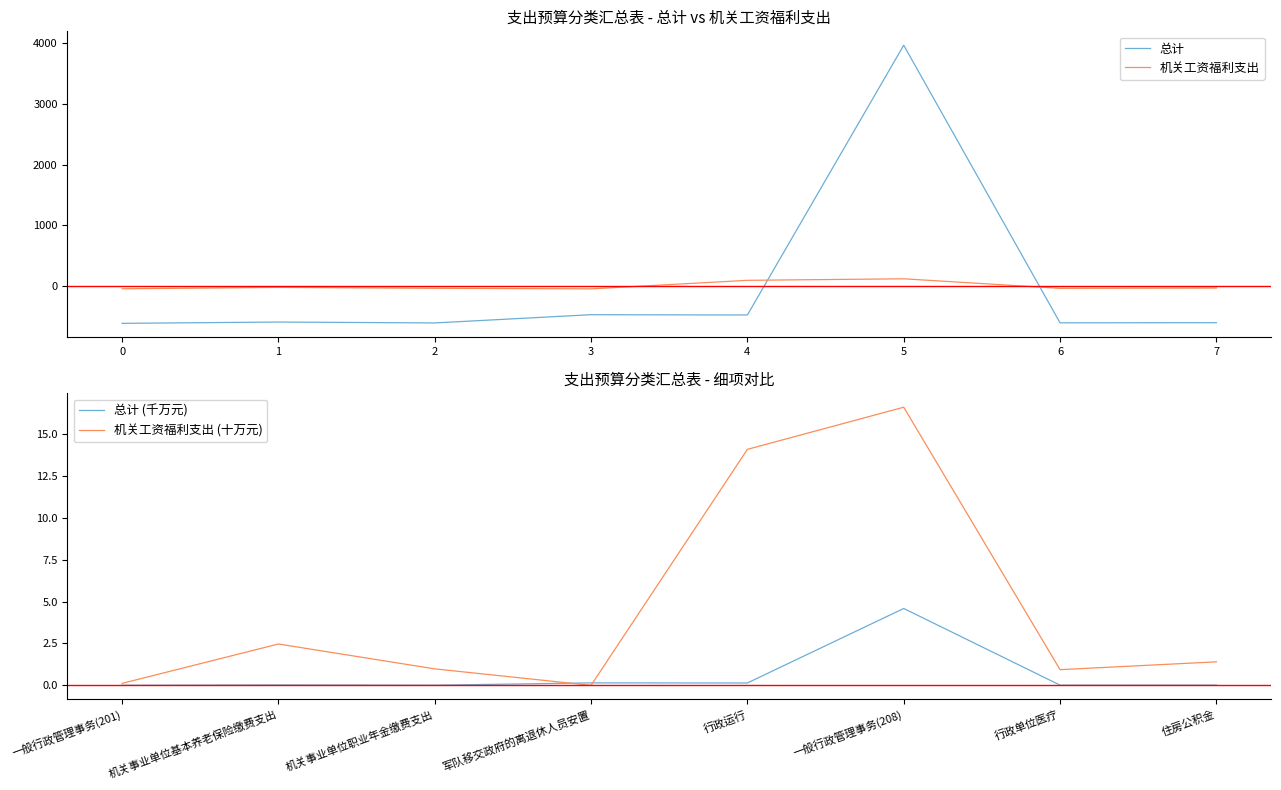

Reading left to right, list all the values displayed in this chart.

总计: -614.1	-592.5	-607.4	-471.4	-476.3	3970.2	-605.3	-603.2
机关工资福利支出: -44.6	-21.1	-35.9	-45.7	95.1	120.3	-36.4	-31.7
总计 (千万元): 0.0	0.0	0.0	0.1	0.1	4.6	0.0	0.0
机关工资福利支出 (十万元): 0.1	2.5	1.0	0.0	14.1	16.6	0.9	1.4